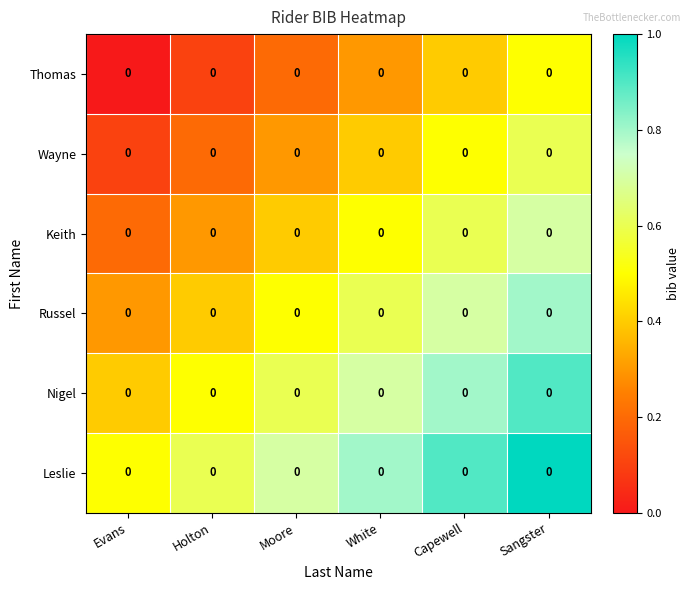

Reading left to right, what are all the values shown in this chart?

Thomas: Evans=0.0	Holton=0.0	Moore=0.0	White=0.0	Capewell=0.0	Sangster=0.0
Wayne: Evans=0.0	Holton=0.0	Moore=0.0	White=0.0	Capewell=0.0	Sangster=0.0
Keith: Evans=0.0	Holton=0.0	Moore=0.0	White=0.0	Capewell=0.0	Sangster=0.0
Russel: Evans=0.0	Holton=0.0	Moore=0.0	White=0.0	Capewell=0.0	Sangster=0.0
Nigel: Evans=0.0	Holton=0.0	Moore=0.0	White=0.0	Capewell=0.0	Sangster=0.0
Leslie: Evans=0.0	Holton=0.0	Moore=0.0	White=0.0	Capewell=0.0	Sangster=0.0